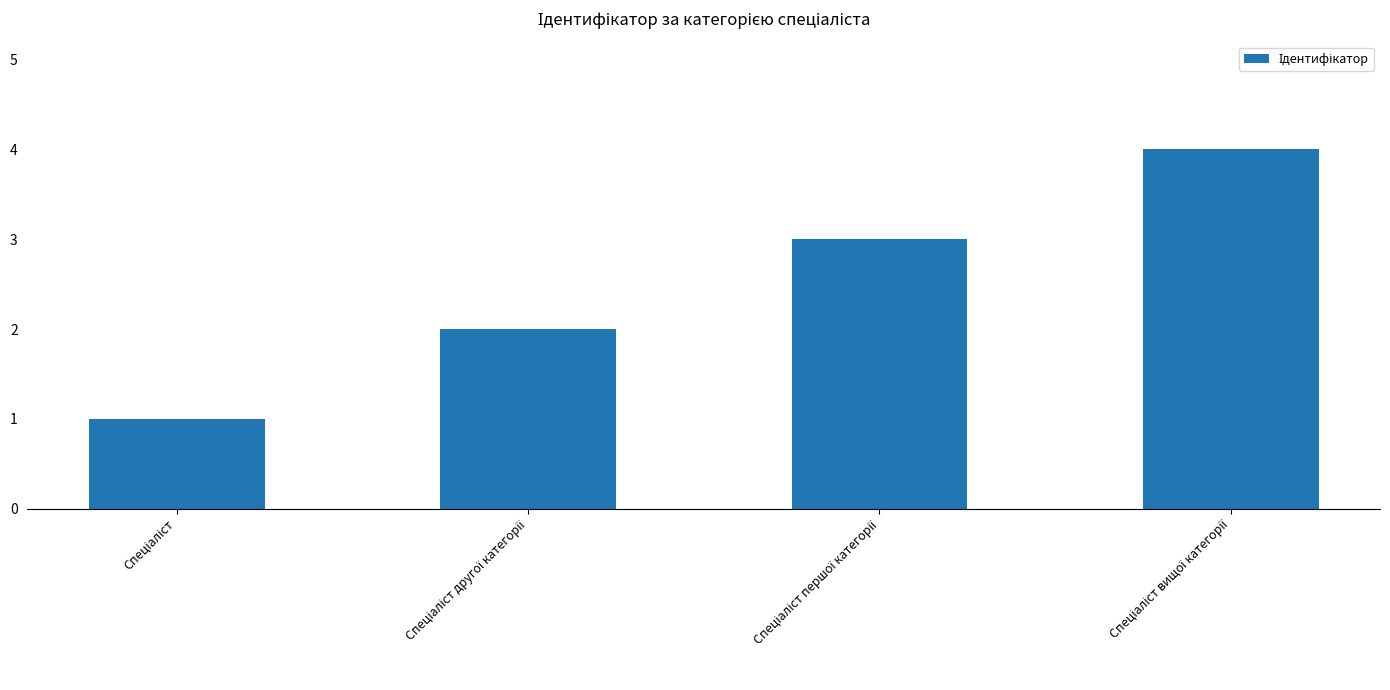

Count the number of data series in this chart.

1